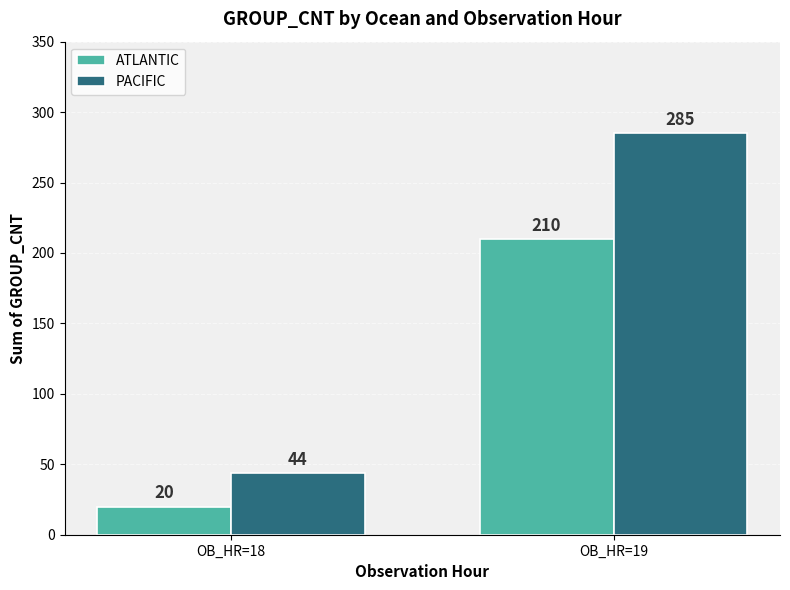

Is the value of ATLANTIC at OB_HR=19 greater than the value of PACIFIC at OB_HR=18?

Yes